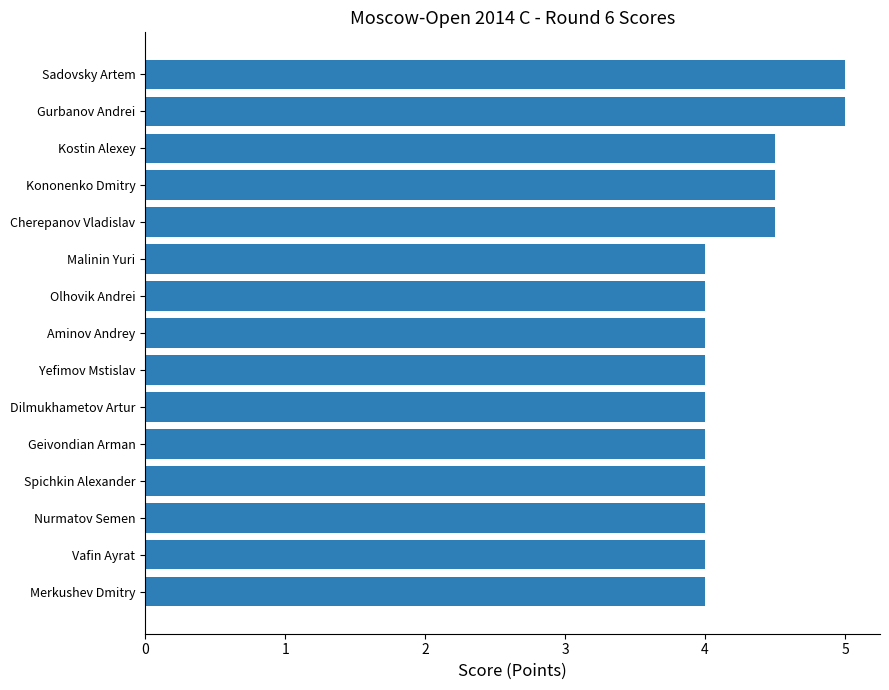

The value at Dilmukhametov Artur is 2.5. True or false?

False